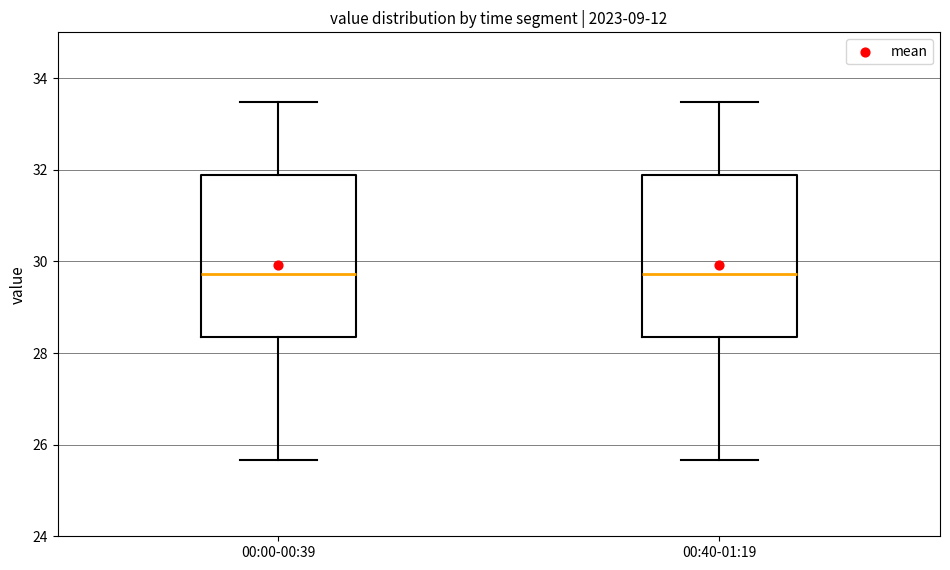

Reading left to right, read every box against the y-axis: the position of its median line, the range the box covers, and the ends of its whiskers. The values are not printed on the chart, so give them approximately, as read against the axis.

00:00-00:39: median 29.8, box 28.4 to 31.8, whiskers 25.6 to 33.4
00:40-01:19: median 29.8, box 28.4 to 31.8, whiskers 25.6 to 33.4